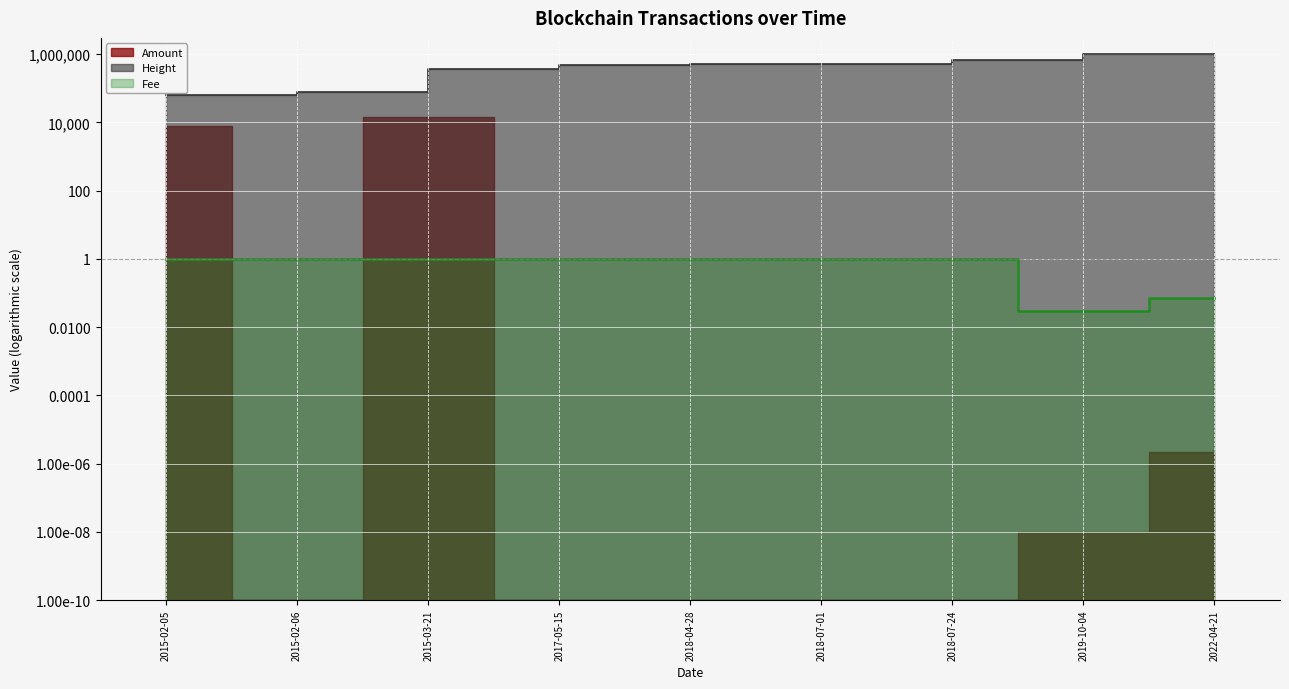

Which series has the widest spread of values?

Height